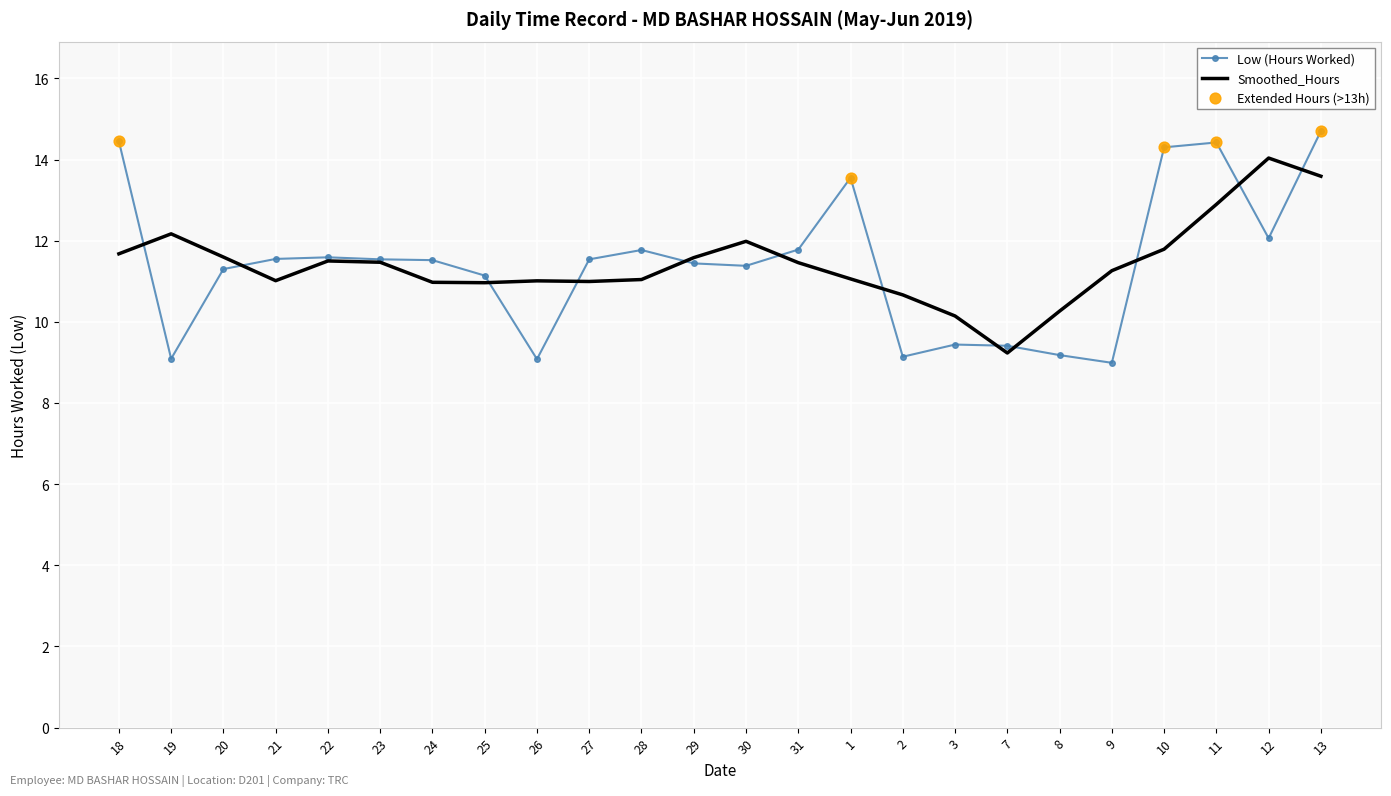

Which series changed the most between 20 and 2?

Low (Hours Worked)